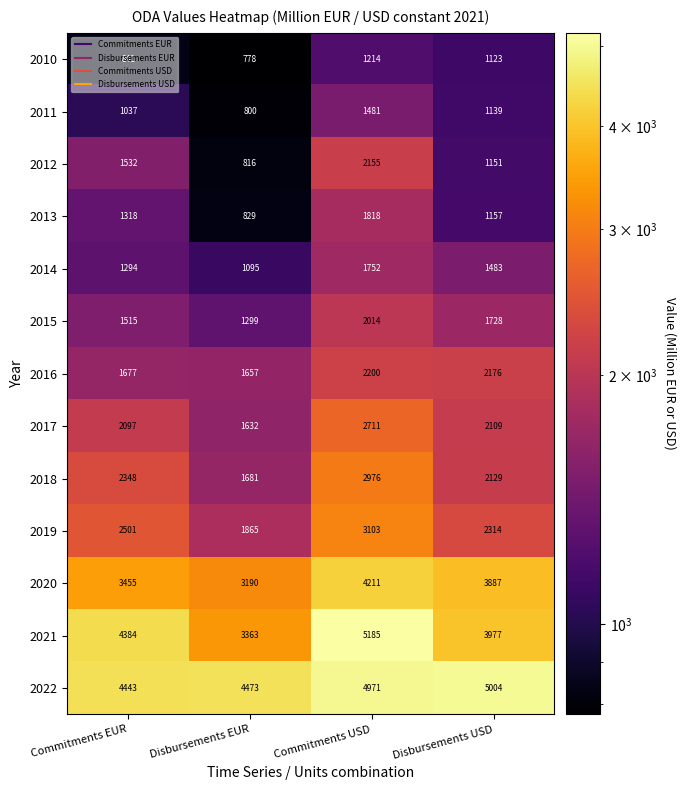

What value does the 2013 series have at Commitments USD, to the nearest 10?

1820